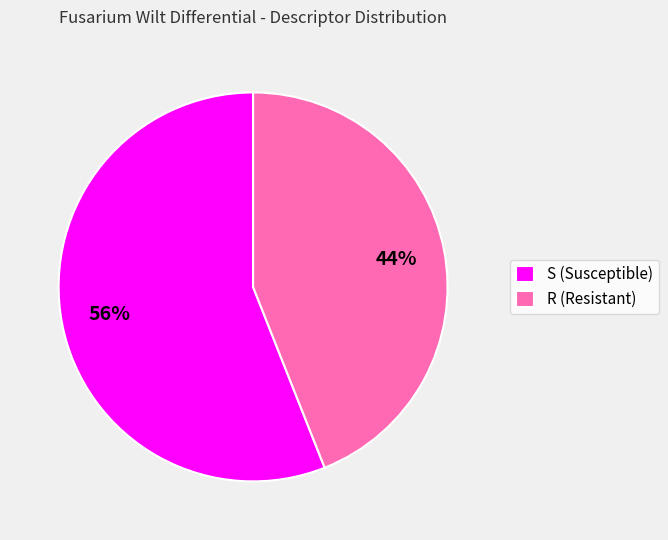

Between R (Resistant) and S (Susceptible), which is larger?

S (Susceptible)